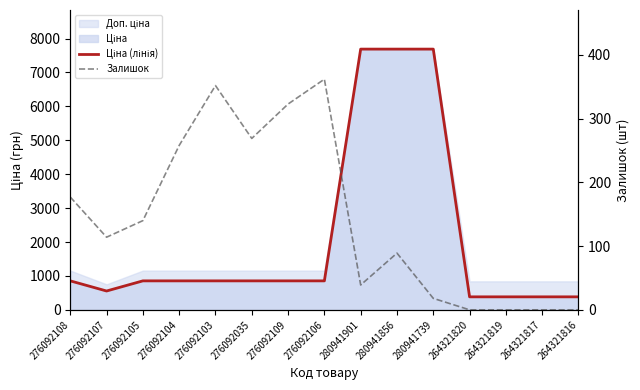

In Залишок, how many points are lower than both neighbors (excluding endpoints)?

3